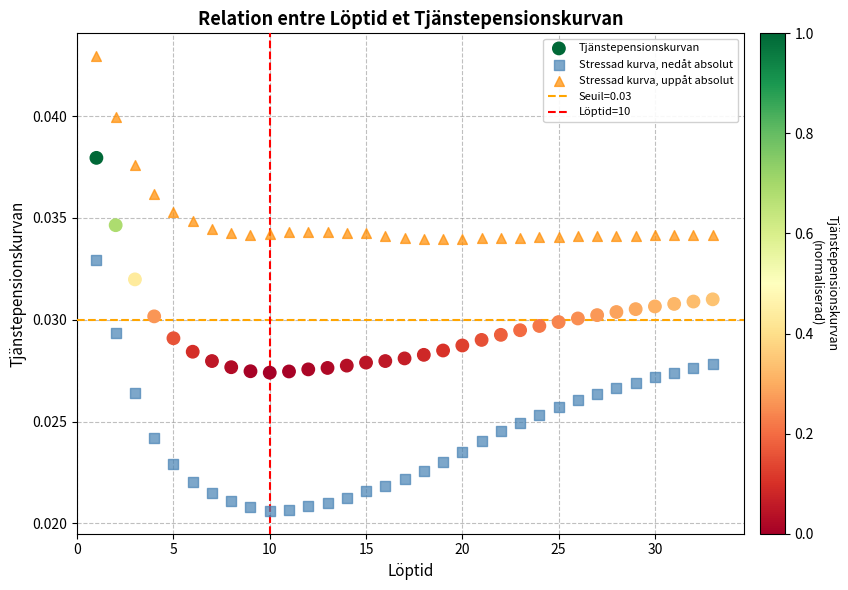

Which series has the largest Y range (max minus min)?

Stressad kurva, nedåt absolut